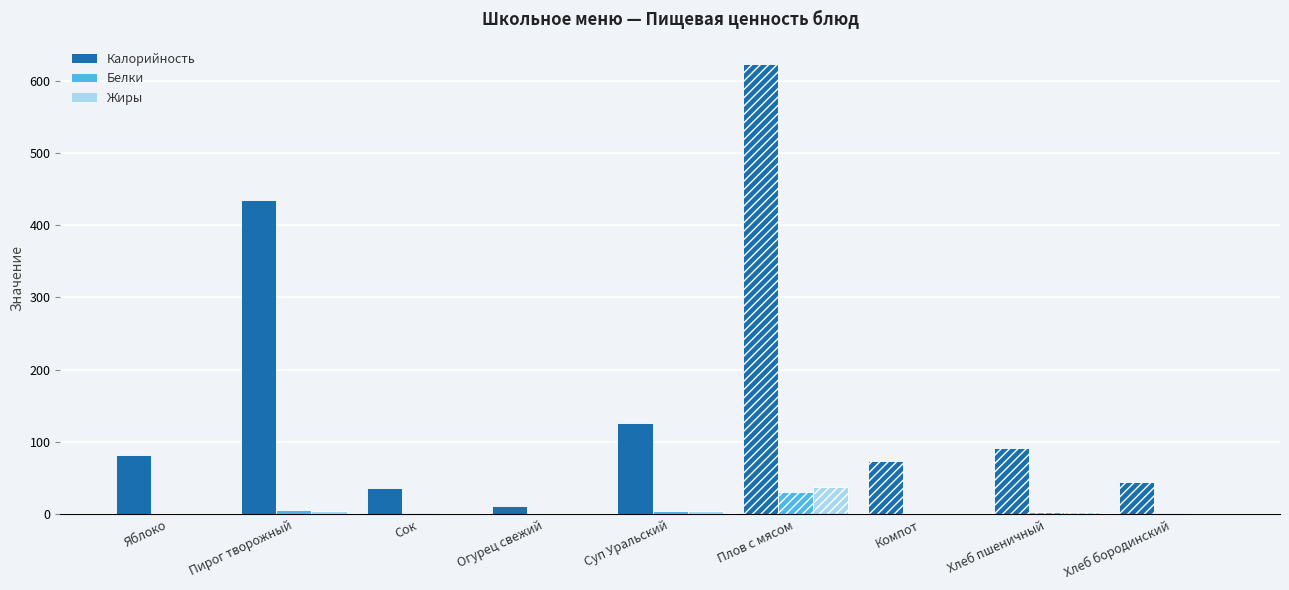

What is the average value of the Белки series?

5.7